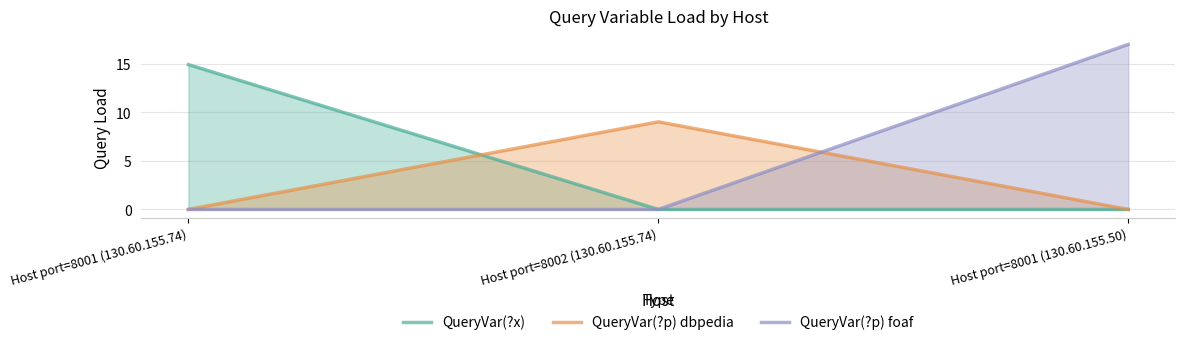

What is the spread (max minus min) of values at Host port=8002 (130.60.155.74)?

9.0